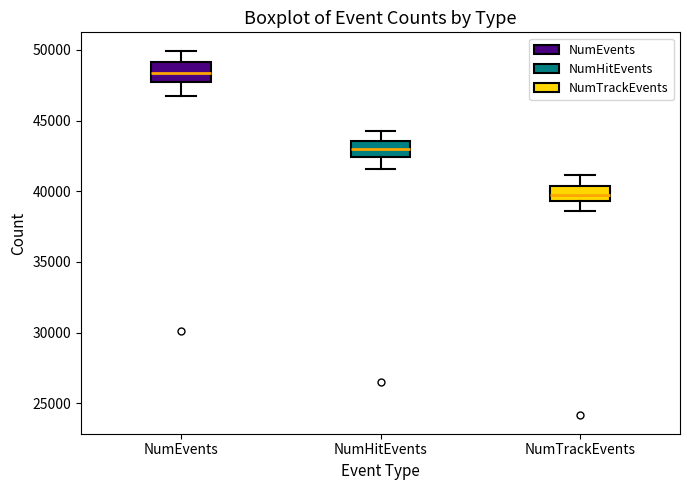

Where is the lower edge of the box for NumEvents on the y-axis? The values are not printed on the chart, so give them approximately, as read against the axis.

47500